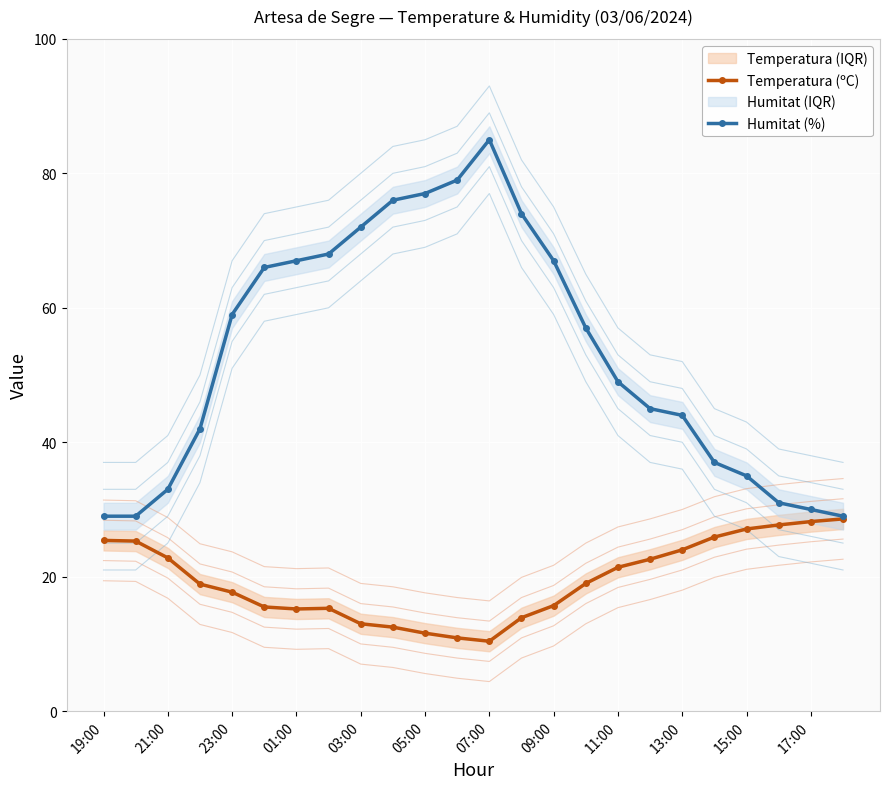

How many data points in Humitat (%) are less than 57?

12